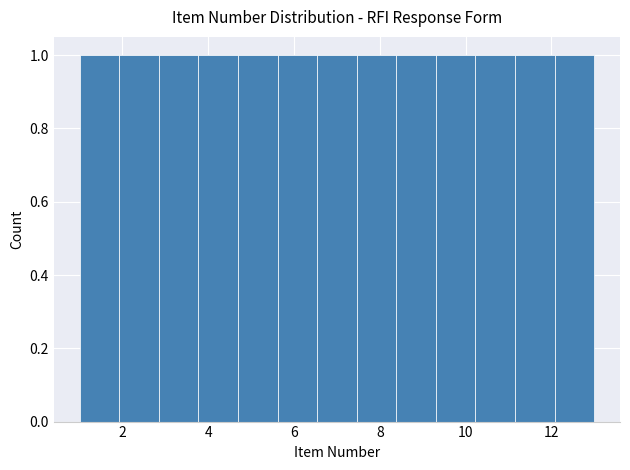

Reading left to right, list every bar in this chart as the range it spans on the x-axis followed by its height. Neither the bar edges nor the heights are printed on the chart, so give them approximately, as read against the axes.

1.0 to 2.0: 1
2.0 to 2.8: 1
2.8 to 3.8: 1
3.8 to 4.6: 1
4.6 to 5.6: 1
5.6 to 6.6: 1
6.6 to 7.4: 1
7.4 to 8.4: 1
8.4 to 9.4: 1
9.4 to 10.2: 1
10.2 to 11.2: 1
11.2 to 12.0: 1
12.0 to 13.0: 1